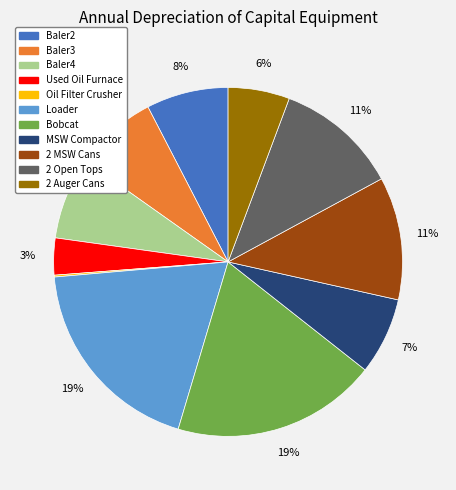

To the nearest percent, what portion does 2 MSW Cans represent?

11%